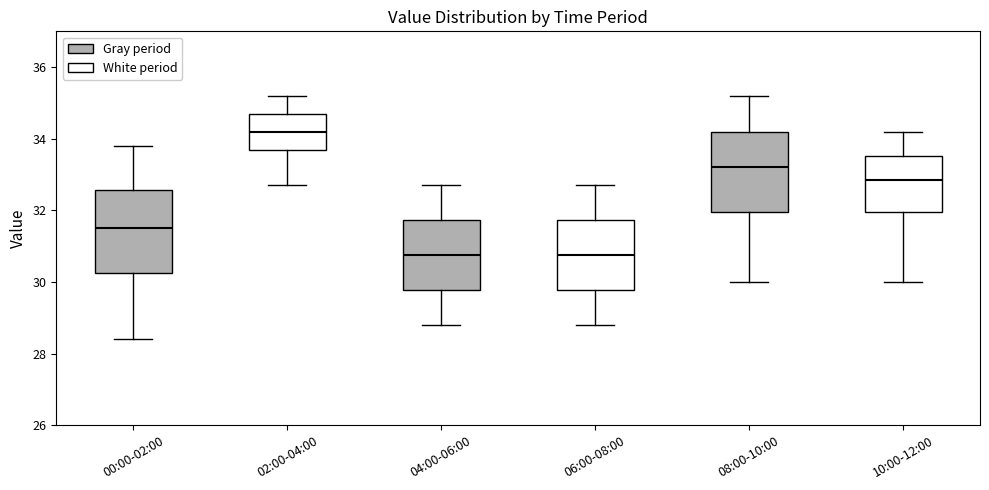

Reading left to right, transcribe this box plot: for each box, give where its median line is, the range the box spans, and where its two whiskers end, as read against the y-axis. The values are not printed on the chart, so give them approximately, as read against the axis.

00:00-02:00: median 31.6, box 30.2 to 32.6, whiskers 28.4 to 33.8
02:00-04:00: median 34.2, box 33.6 to 34.8, whiskers 32.8 to 35.2
04:00-06:00: median 30.8, box 29.8 to 31.8, whiskers 28.8 to 32.8
06:00-08:00: median 30.8, box 29.8 to 31.8, whiskers 28.8 to 32.8
08:00-10:00: median 33.2, box 32.0 to 34.2, whiskers 30.0 to 35.2
10:00-12:00: median 32.8, box 32.0 to 33.6, whiskers 30.0 to 34.2